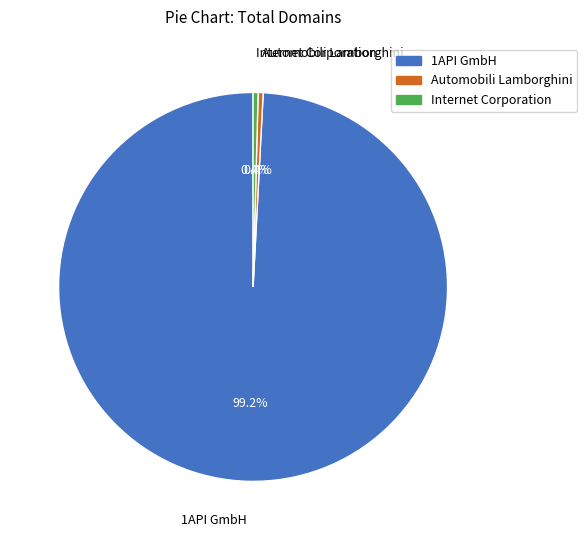

Is there a majority slice in this chart?

Yes